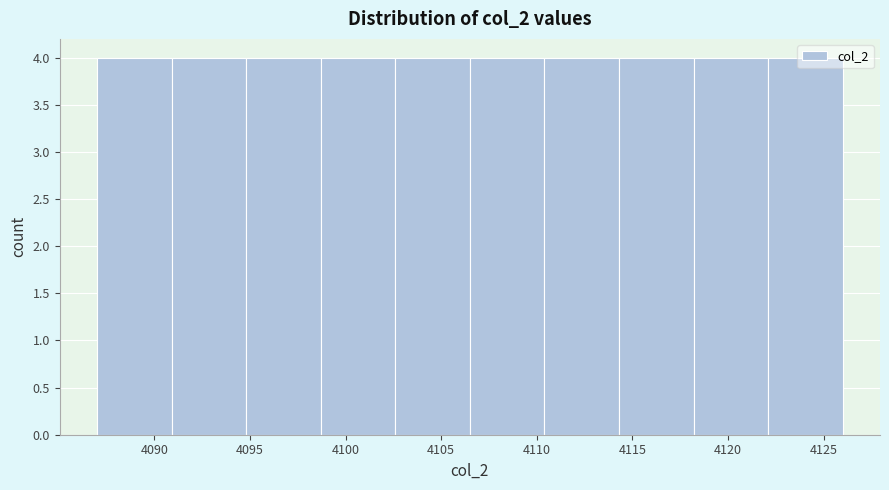

What is the height of the bar covering 4094.8 to 4098.7 on the x-axis? Neither the bar edges nor the heights are printed on the chart, so give them approximately, as read against the axes.

4